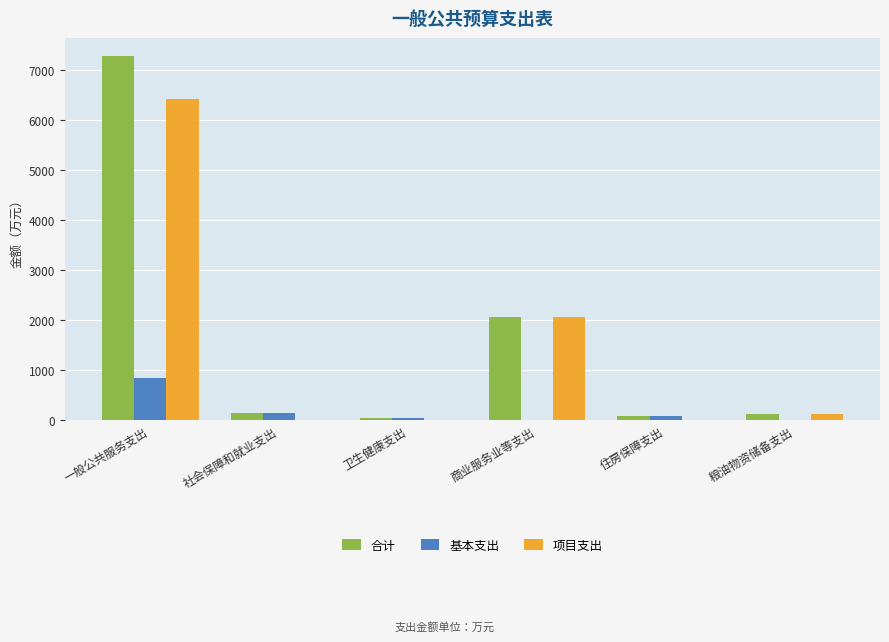

Does the chart contain stacked bars?

No